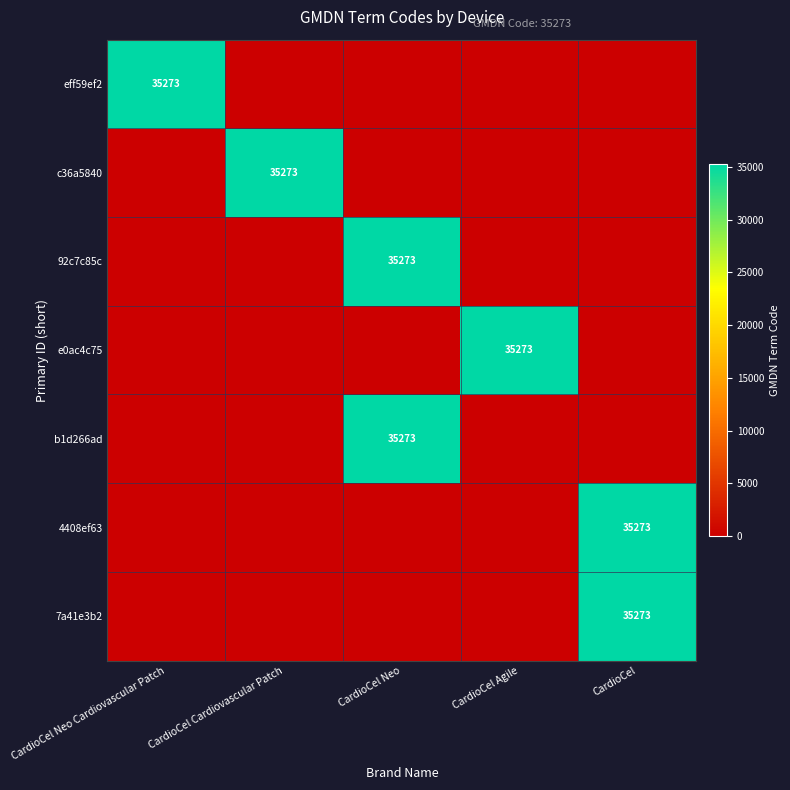

The value of b1d266ad at CardioCel Neo is 15923. True or false?

False